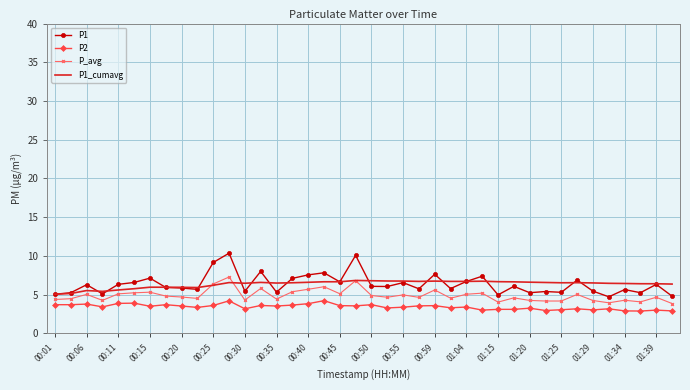

What is the smallest value displayed?

2.9